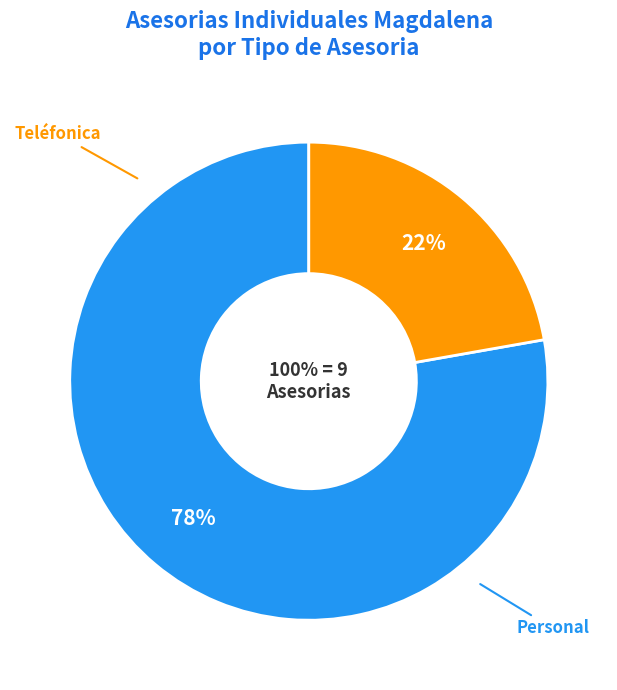

How many slices are in this pie chart?

2